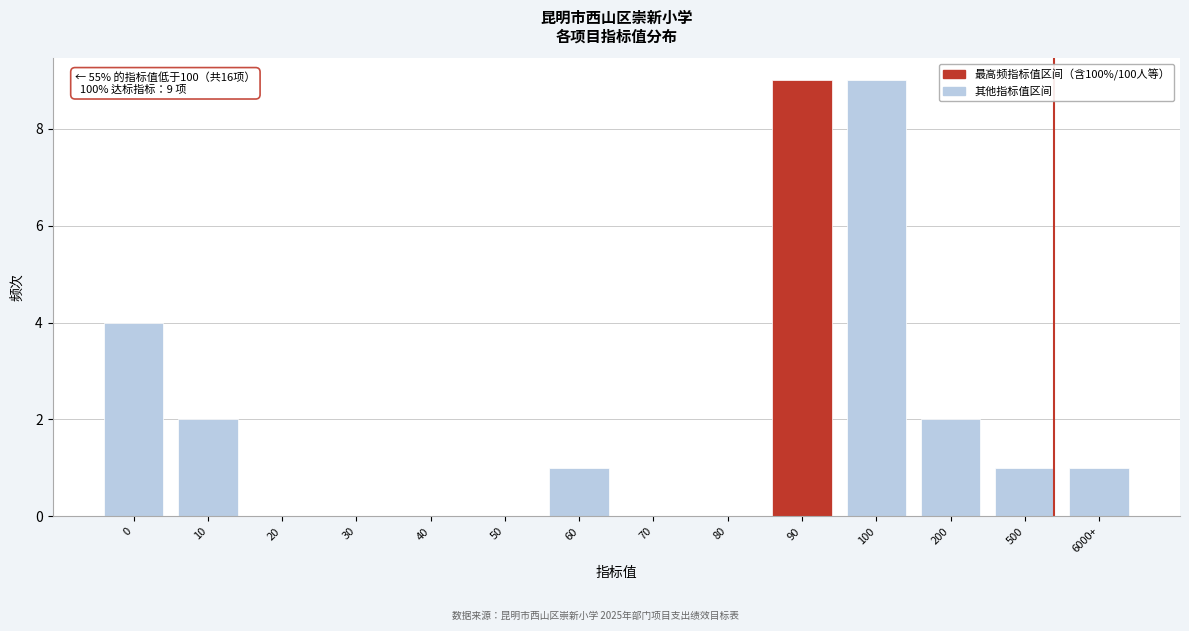

Reading left to right, transcribe all the data shown in this chart.

0=4	10=2	20=0	30=0	40=0	50=0	60=1	70=0	80=0	90=9	100=9	200=2	500=1	6000+=1